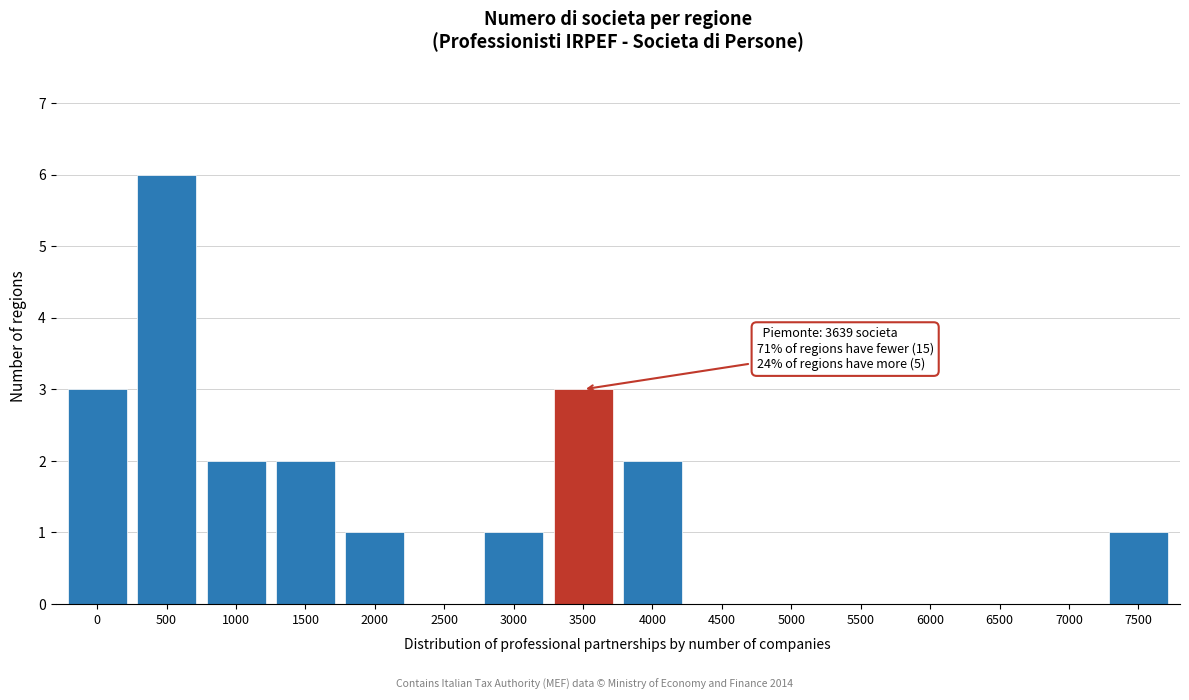

Reading right to left, list all the values displayed in this chart.

7500=1	7000=0	6500=0	6000=0	5500=0	5000=0	4500=0	4000=2	3500=3	3000=1	2500=0	2000=1	1500=2	1000=2	500=6	0=3